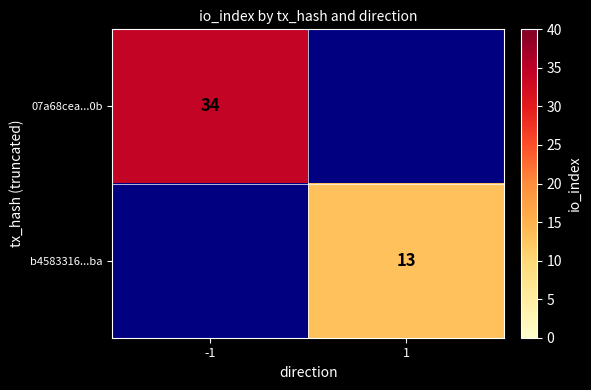

The value of b4583316...ba at 1 is 13. True or false?

True